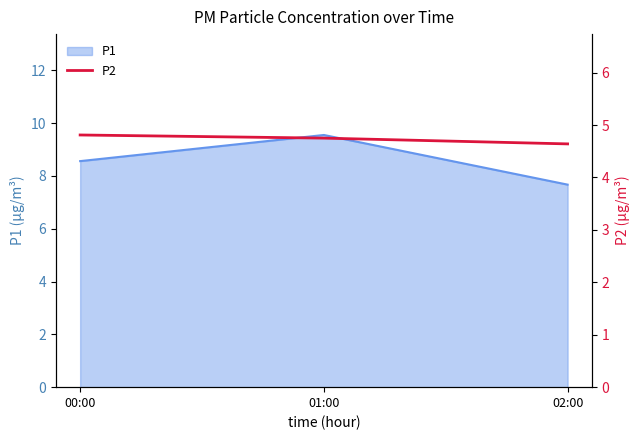

List the labels in order of value, largest first.

00:00, 01:00, 02:00